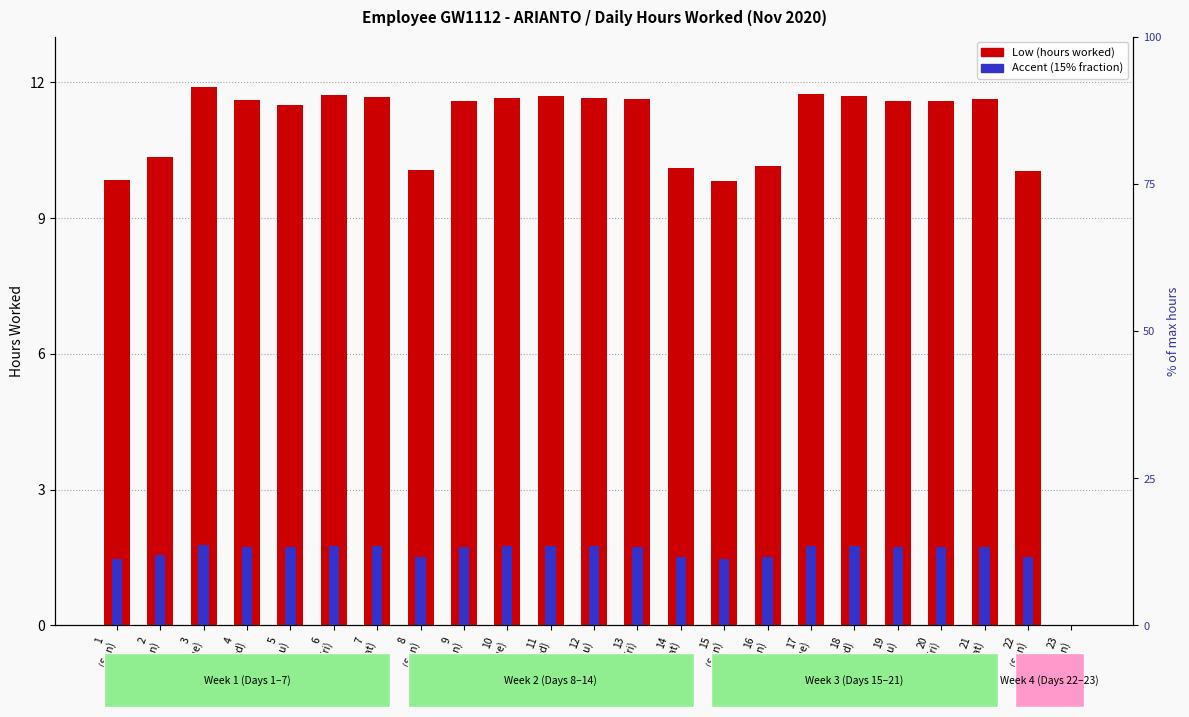

Which has a higher value, 16
(Mon) or 6
(Fri)?

6
(Fri)